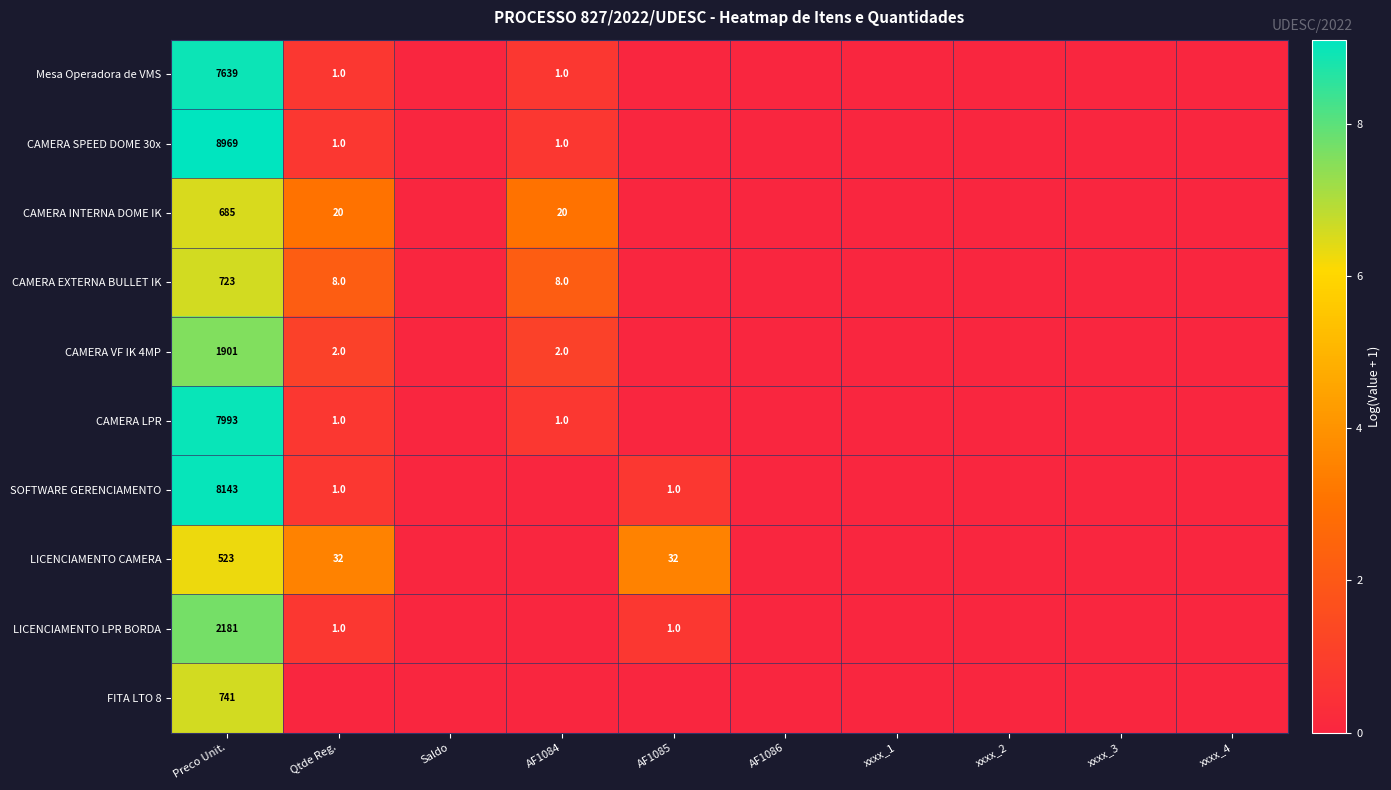

Is the value of LICENCIAMENTO CAMERA at AF1085 greater than the value of CAMERA VF IK 4MP at Qtde Reg.?

Yes